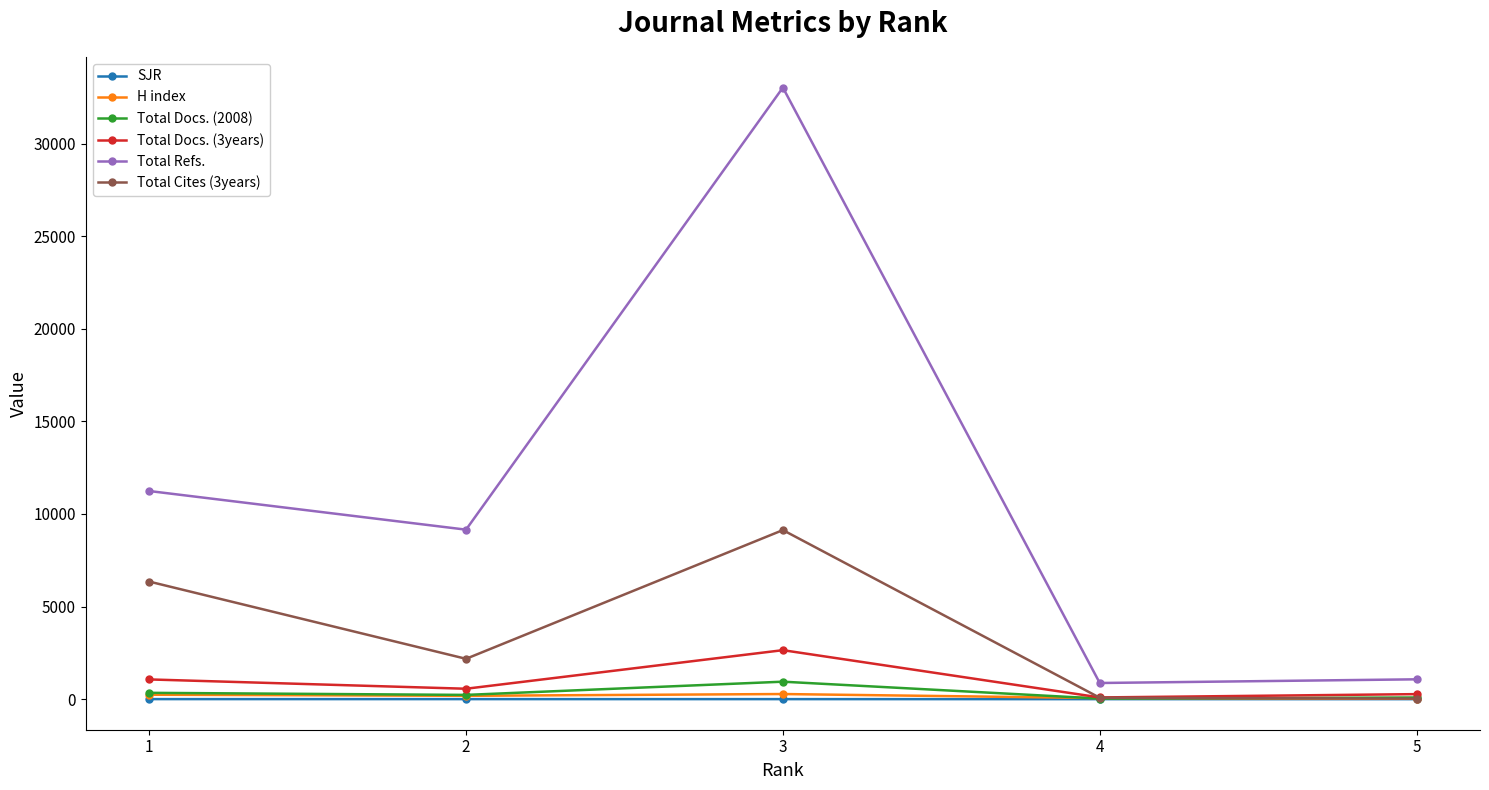

Which series has the largest total across all categories?

Total Refs.